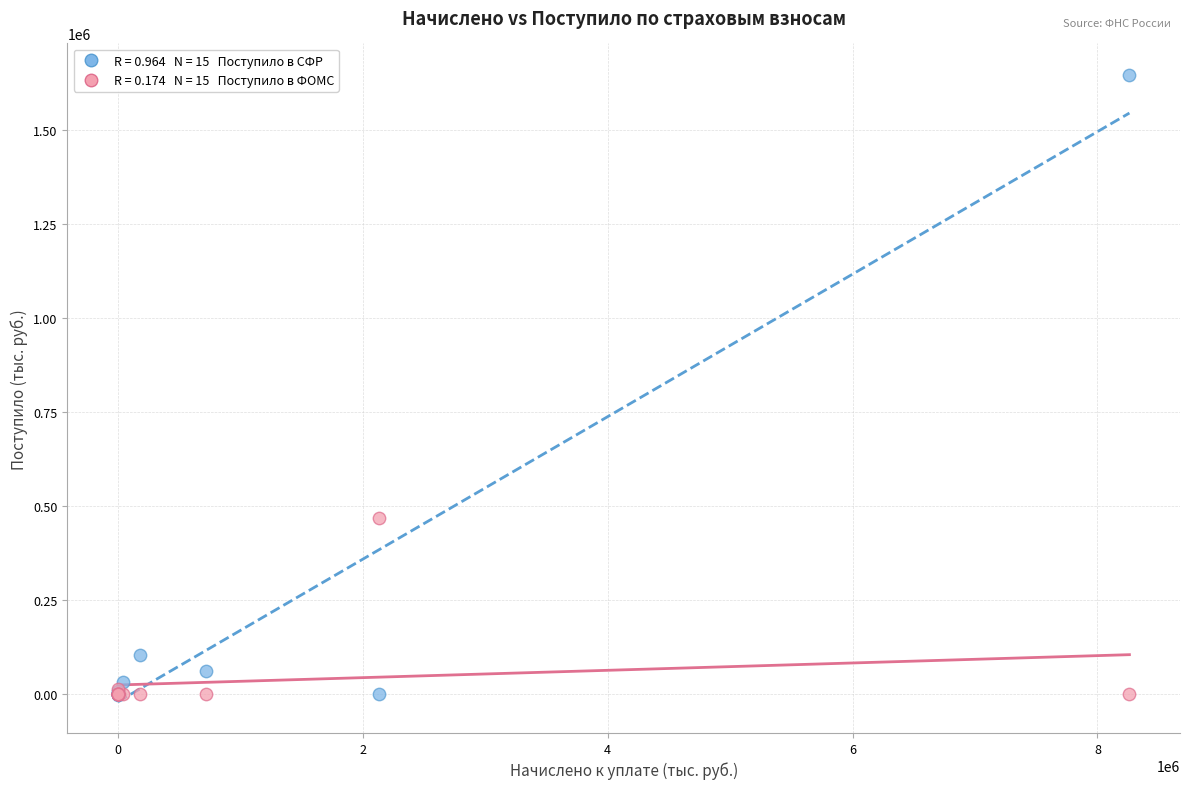

Across all series, what Y value is closest to 822340?

468127